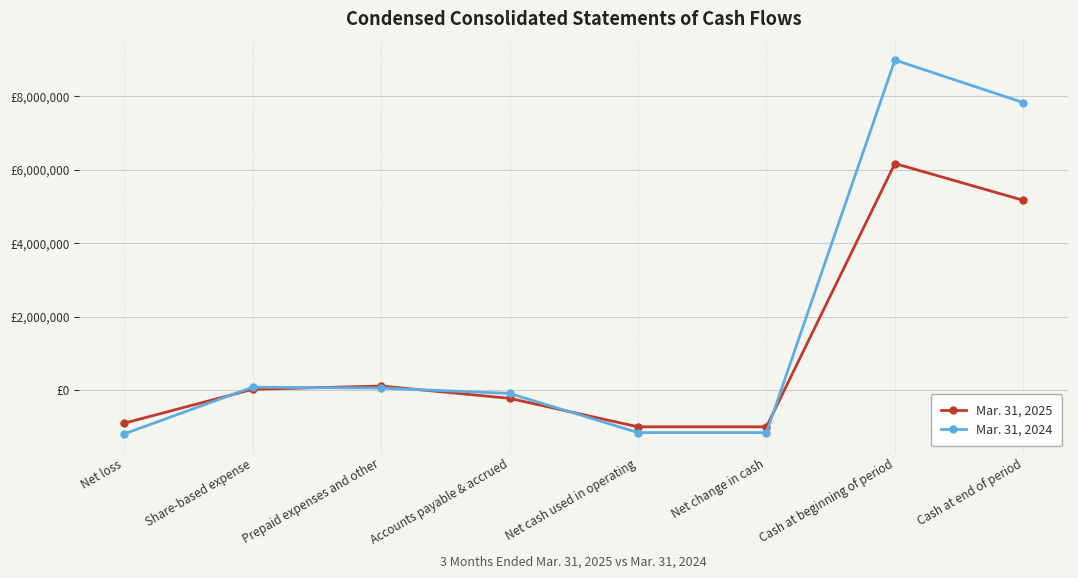

Is this an area chart (filled region under the line)?

No